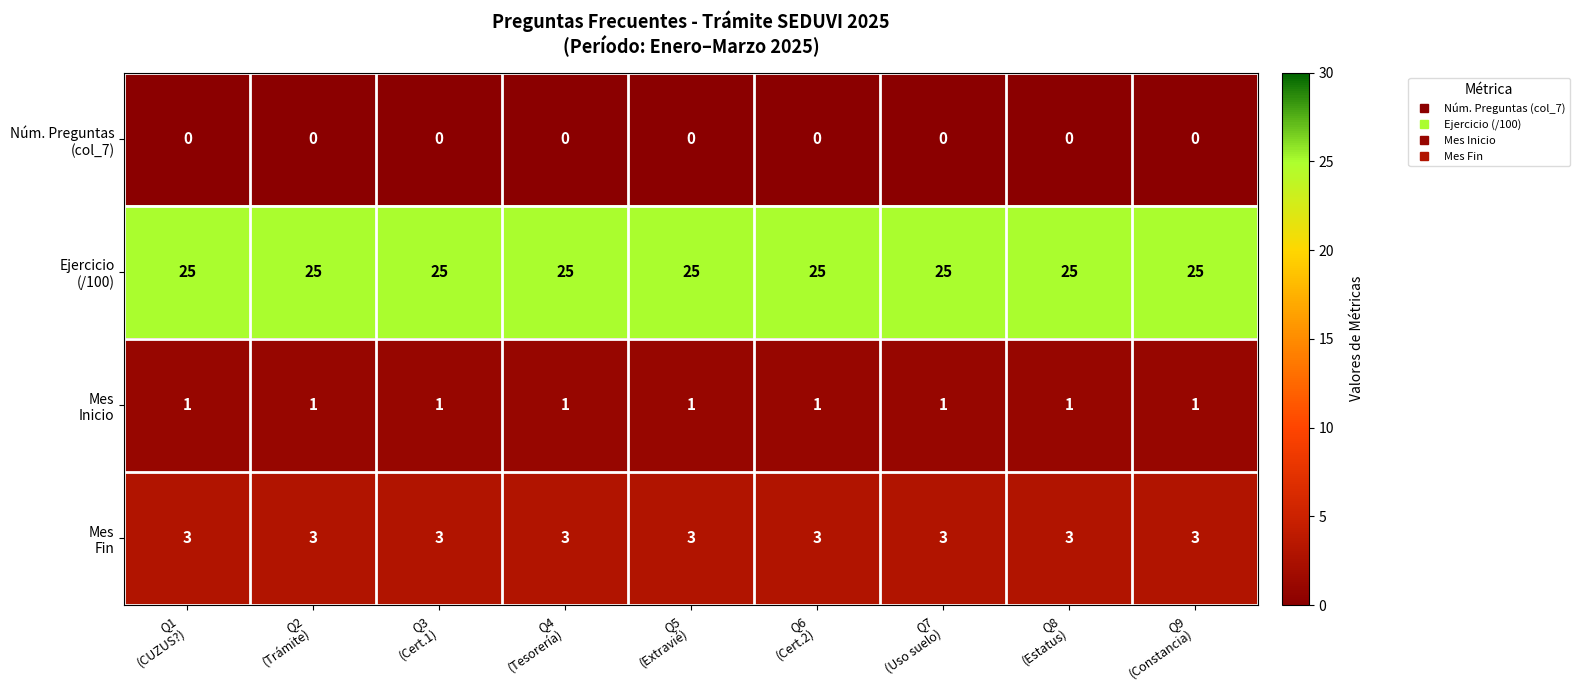

What is the greatest value displayed?

25